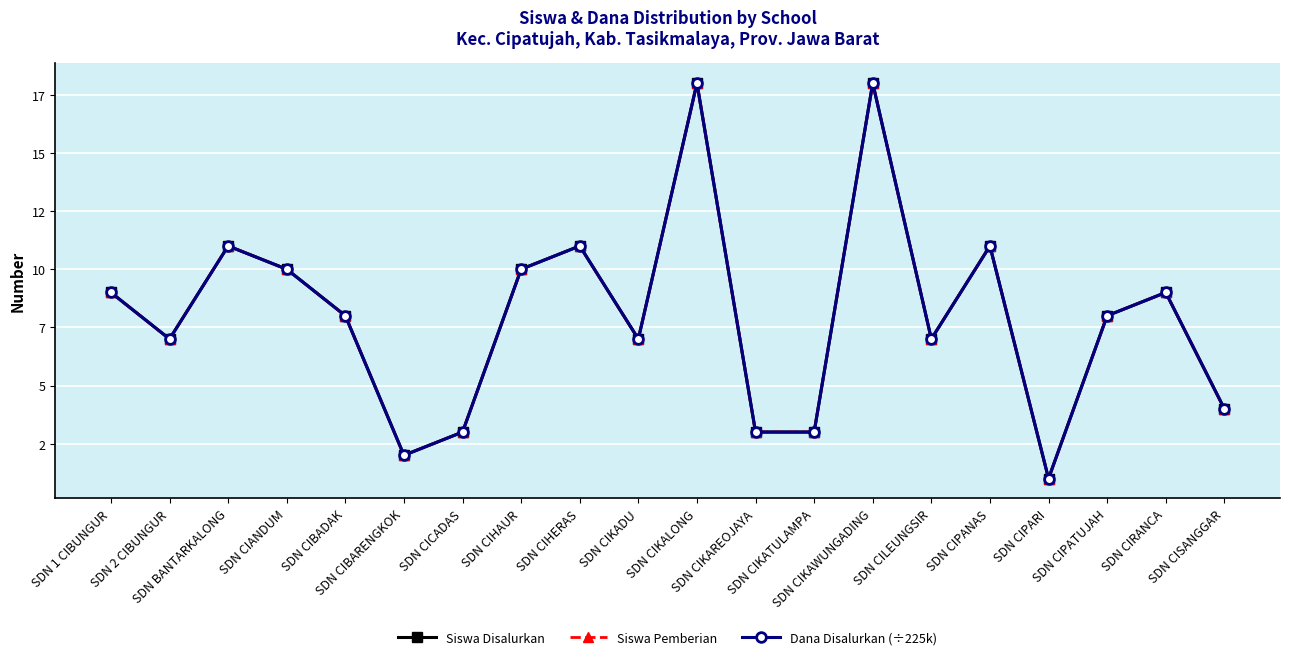

Where does the Siswa Disalurkan series first go above 8?

SDN 1 CIBUNGUR